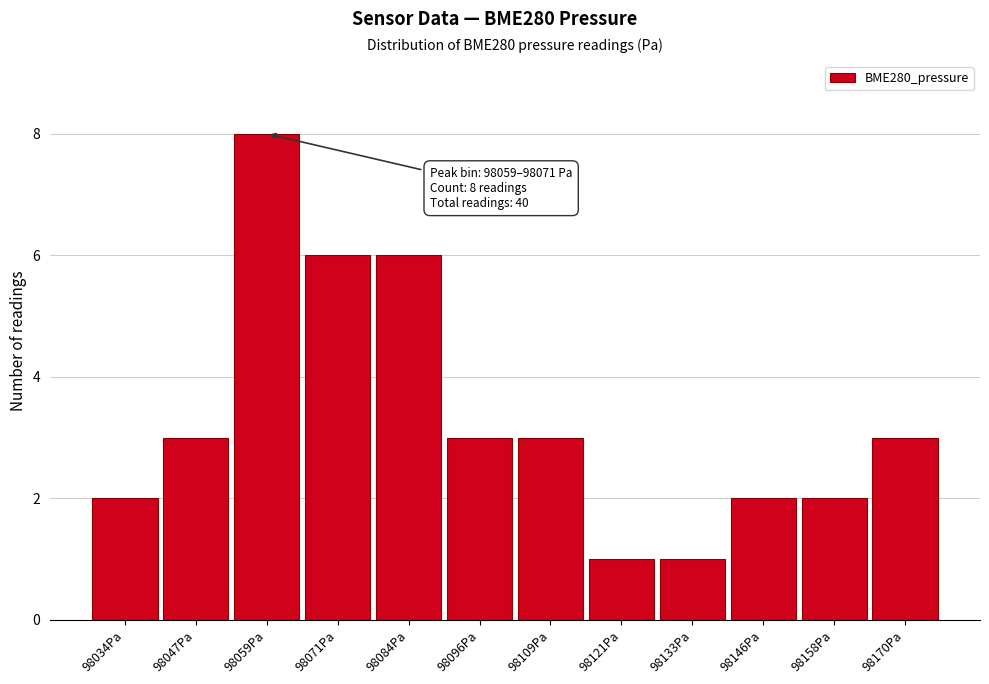

Reading right to left, what are all the values shown in this chart?

98170Pa=3	98158Pa=2	98146Pa=2	98133Pa=1	98121Pa=1	98109Pa=3	98096Pa=3	98084Pa=6	98071Pa=6	98059Pa=8	98047Pa=3	98034Pa=2